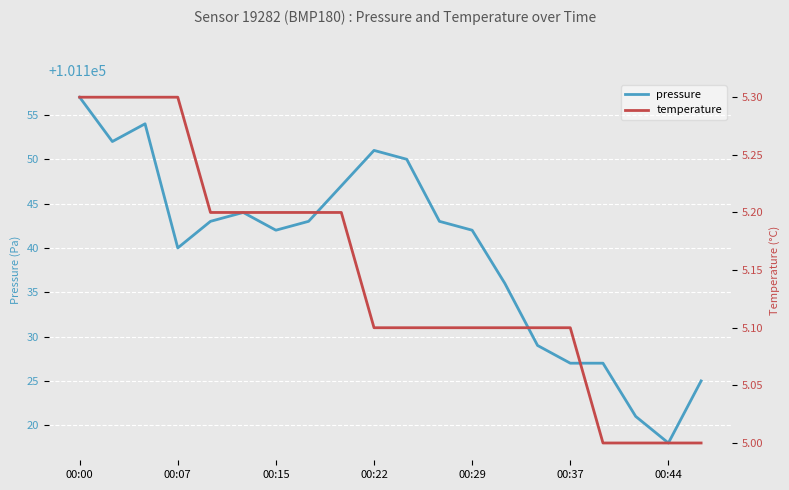

Is it true that pressure equals 134750 at 00:07?

False